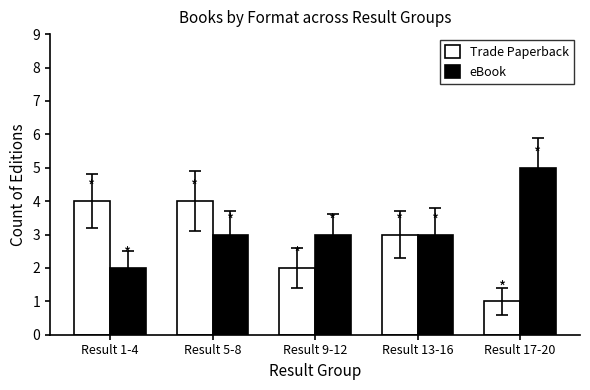

What position from the right is Result 9-12?

3